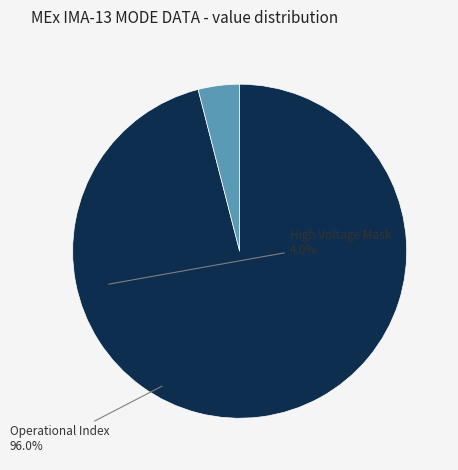

Which category has the smallest portion of the pie?

High Voltage Mask